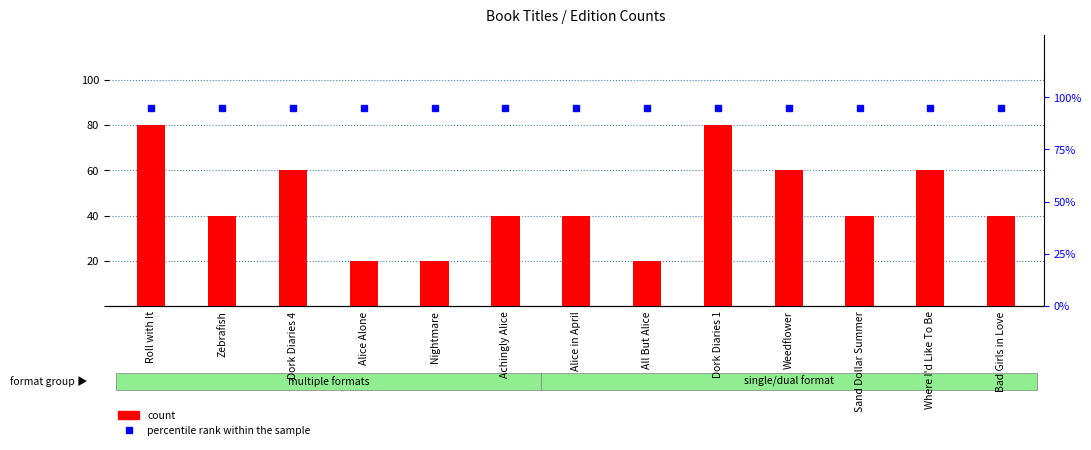

What is the value of the percentile rank within the sample bar at the 5th from the left?

95